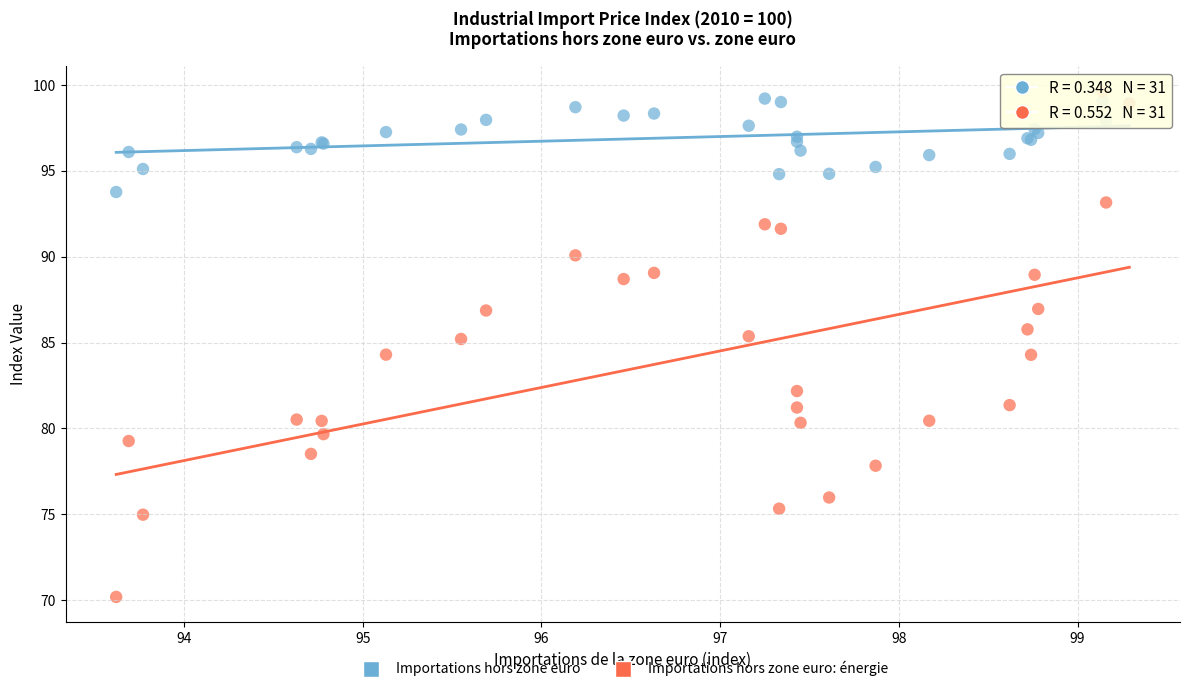

Which series contains the lowest Y value?

Importations hors zone euro: énergie